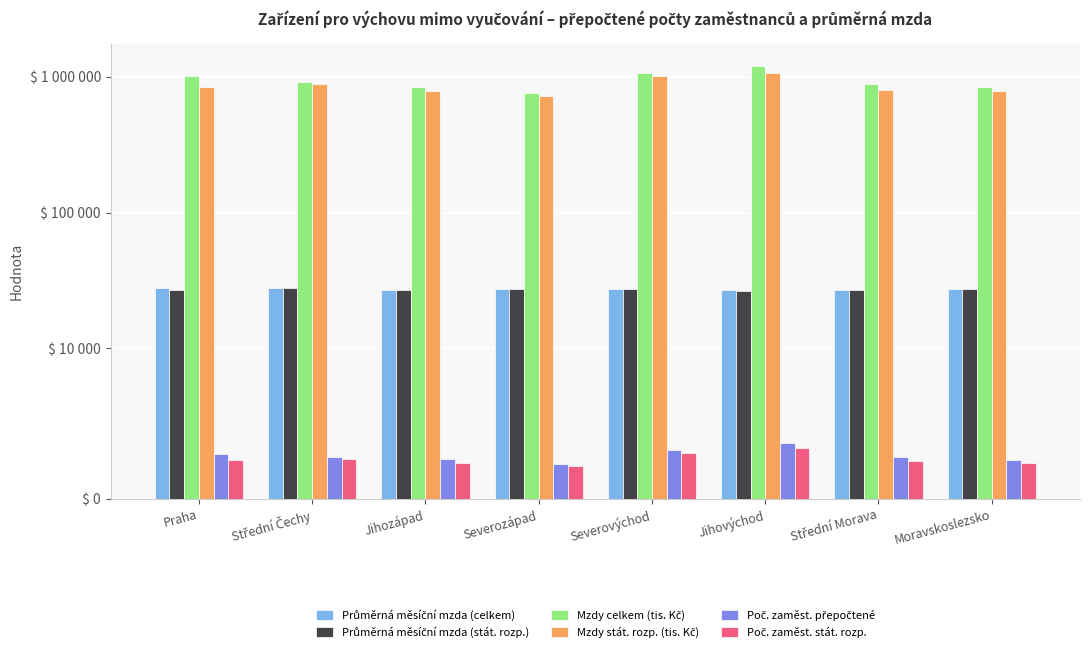

What are all the series names shown in the legend?

Průměrná měsíční mzda (celkem), Průměrná měsíční mzda (stát. rozp.), Mzdy celkem (tis. Kč), Mzdy stát. rozp. (tis. Kč), Poč. zaměst. přepočtené, Poč. zaměst. stát. rozp.